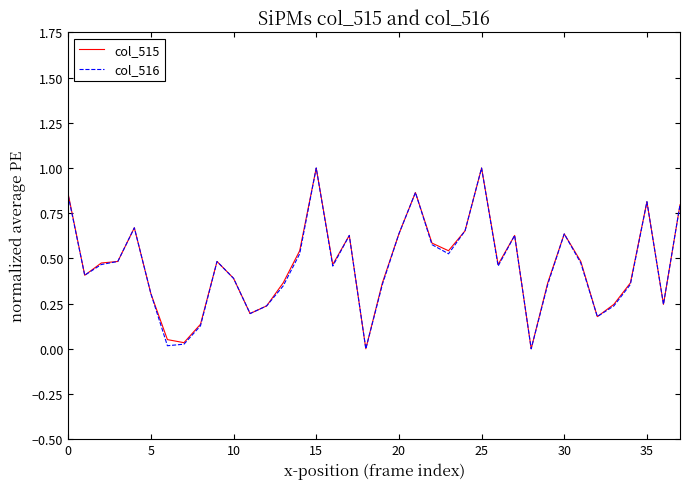

What is the greatest value displayed?

1.0